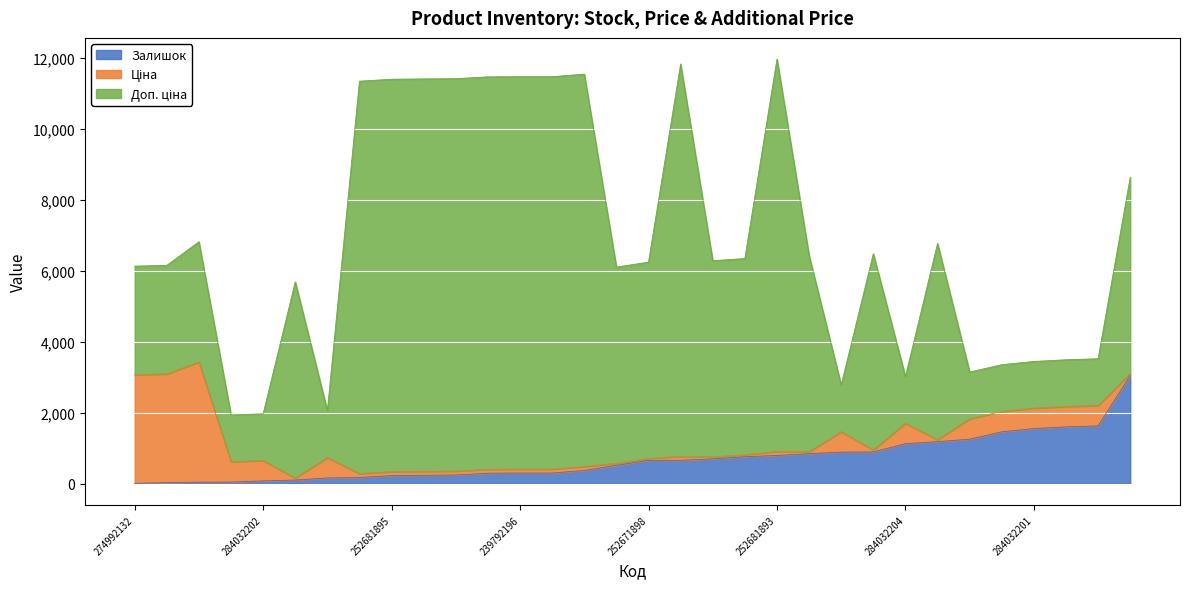

What is the difference between the highest and lowest values at 239792196?

10944.5